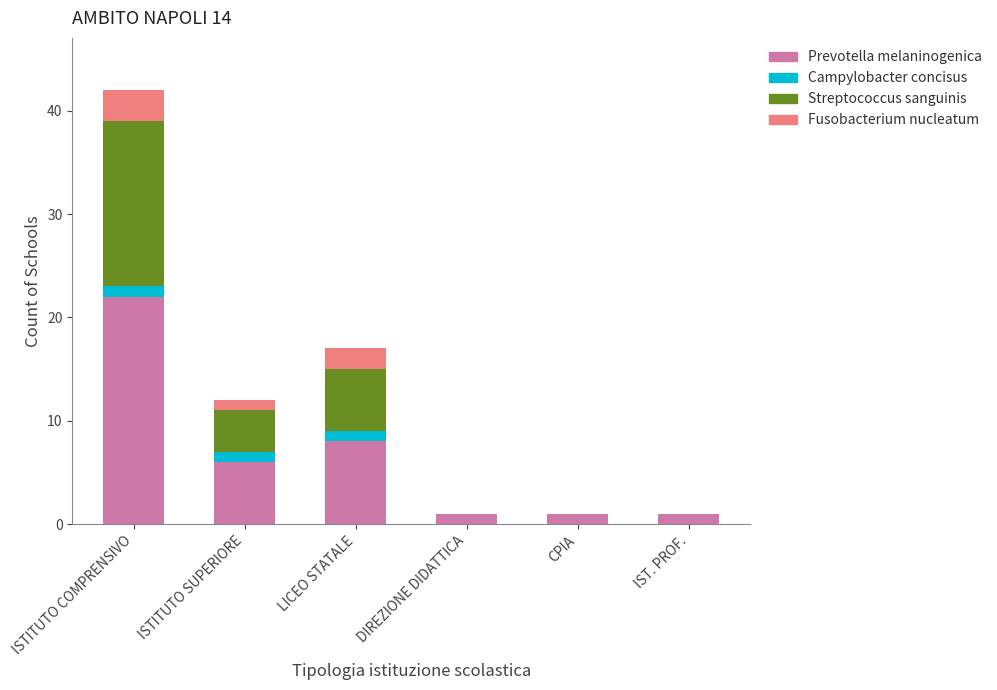

At which category is the sum across all series the highest?

ISTITUTO COMPRENSIVO